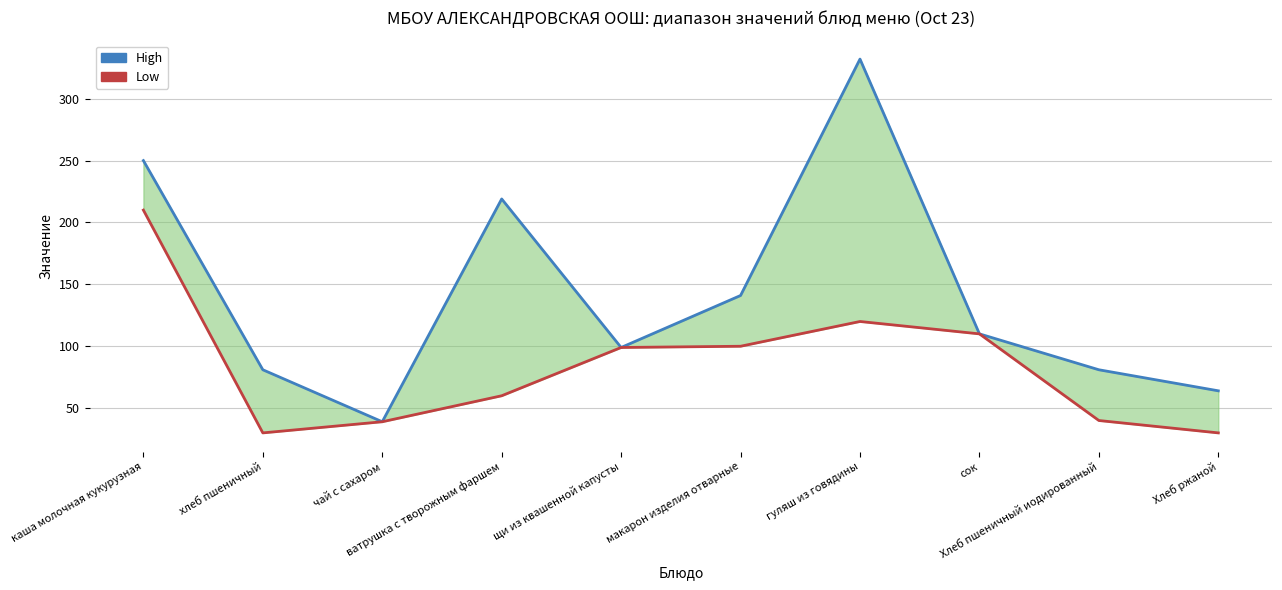

What is the value of the High point at the 10th from the left?

64